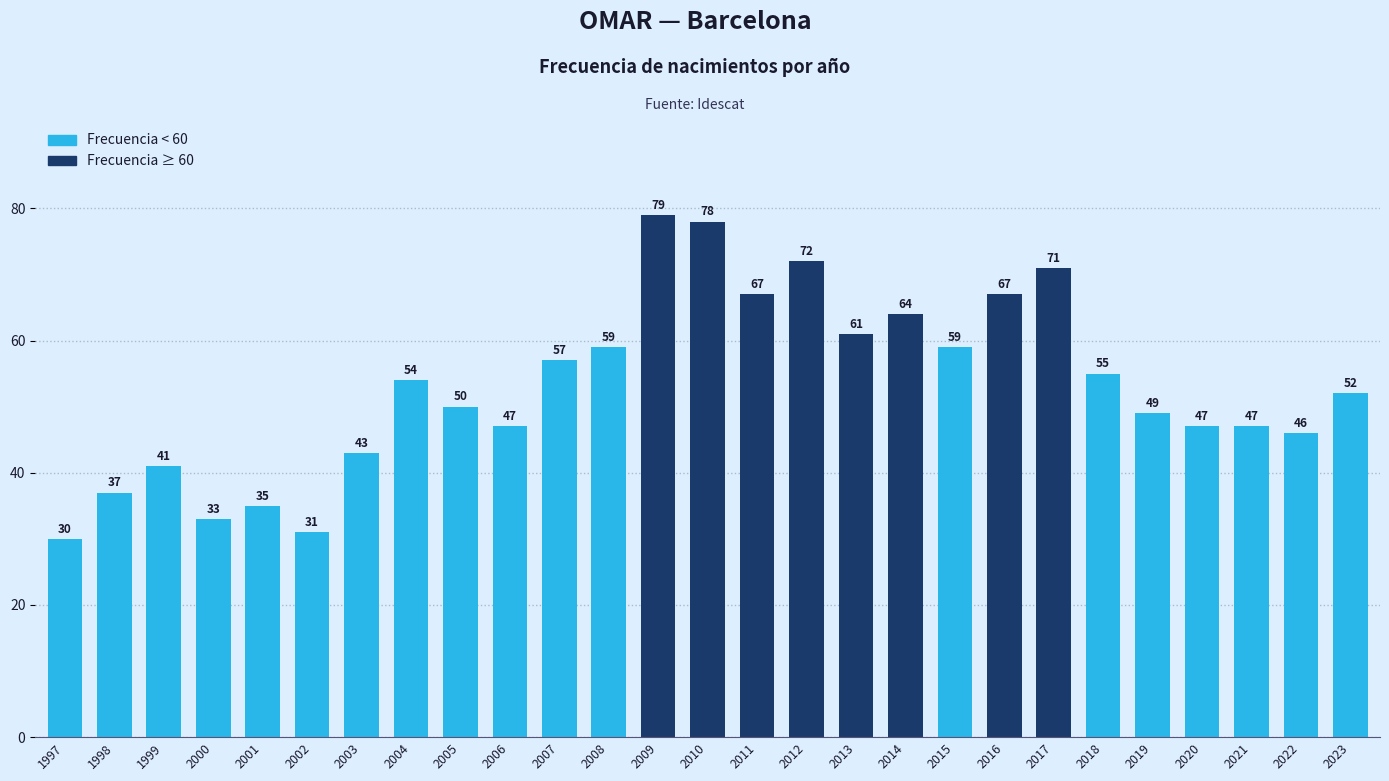

Reading left to right, list all the values displayed in this chart.

1997=30	1998=37	1999=41	2000=33	2001=35	2002=31	2003=43	2004=54	2005=50	2006=47	2007=57	2008=59	2009=79	2010=78	2011=67	2012=72	2013=61	2014=64	2015=59	2016=67	2017=71	2018=55	2019=49	2020=47	2021=47	2022=46	2023=52